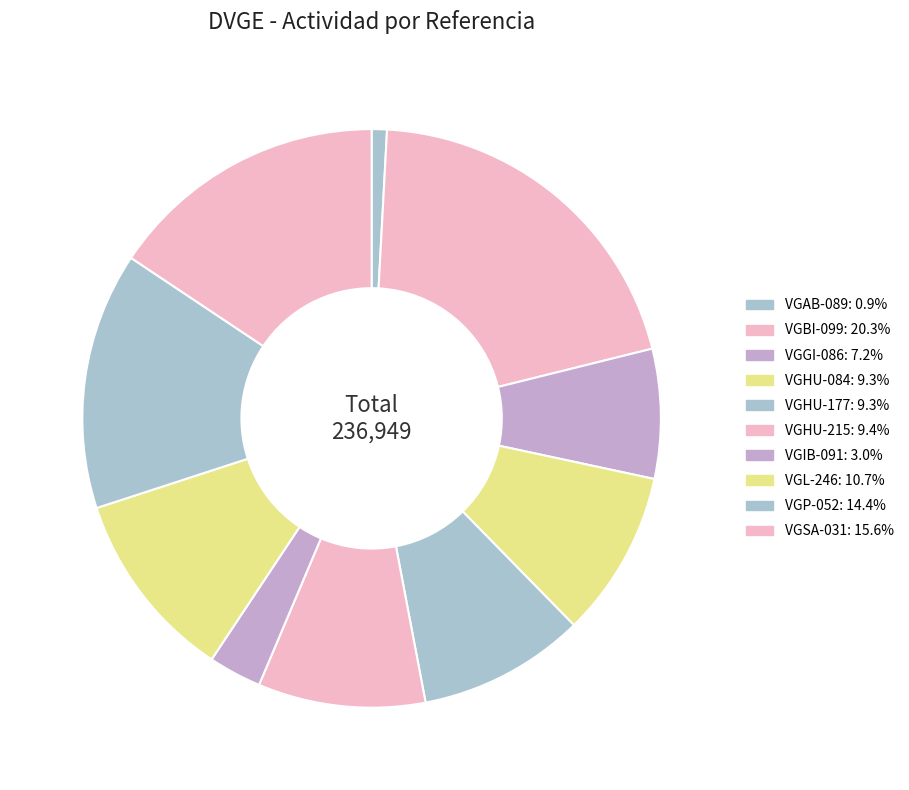

How many slices are in this pie chart?

10